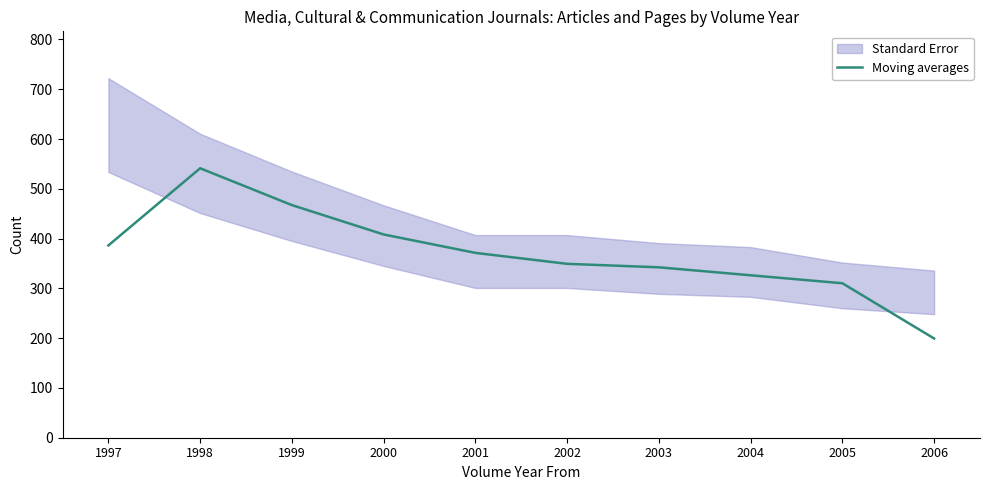

Reading left to right, transcribe all the data shown in this chart.

1997=386.3	1998=541.3	1999=467.3	2000=408.3	2001=371.3	2002=349.3	2003=342.3	2004=326.3	2005=310.3	2006=199.3